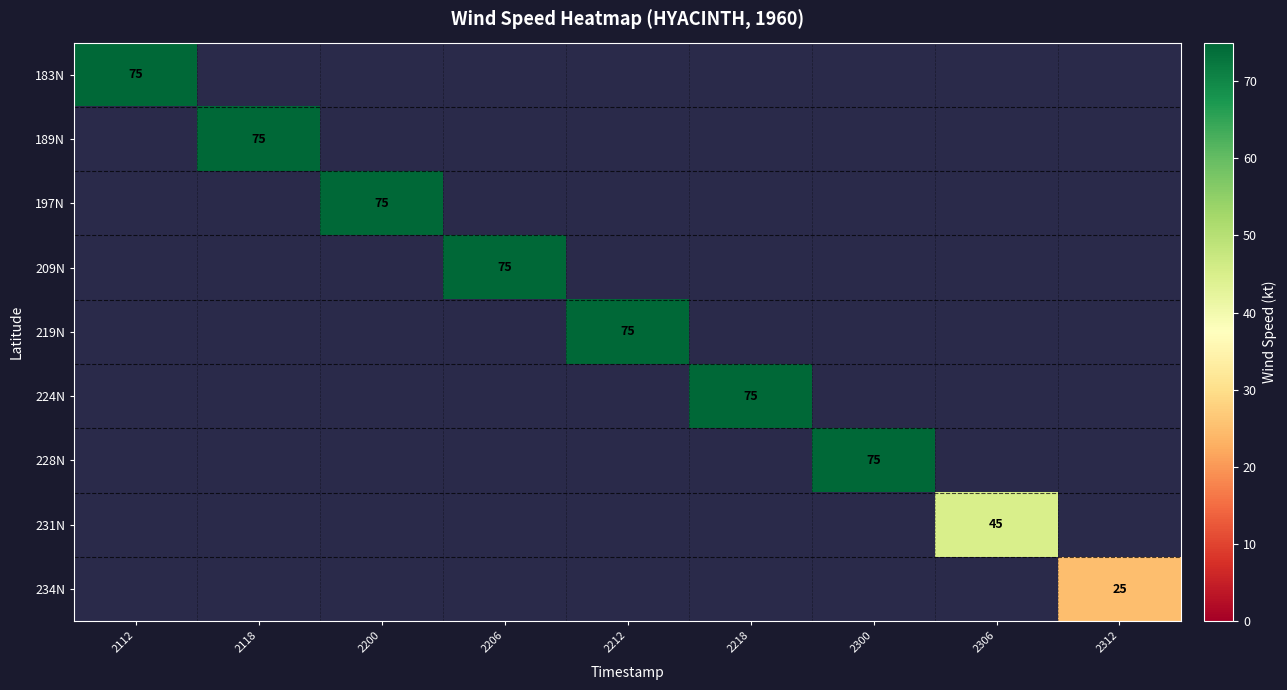

The value of 231N at 2306 is 45. True or false?

True